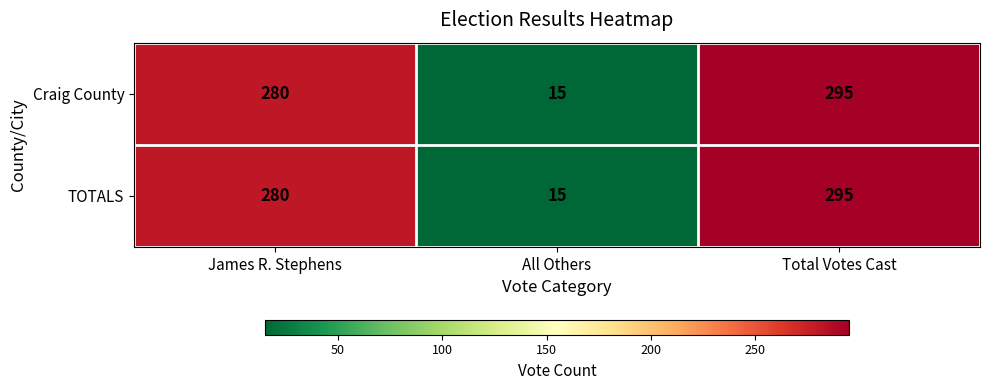

List the labels in order of TOTALS value, smallest first.

All Others, James R. Stephens, Total Votes Cast